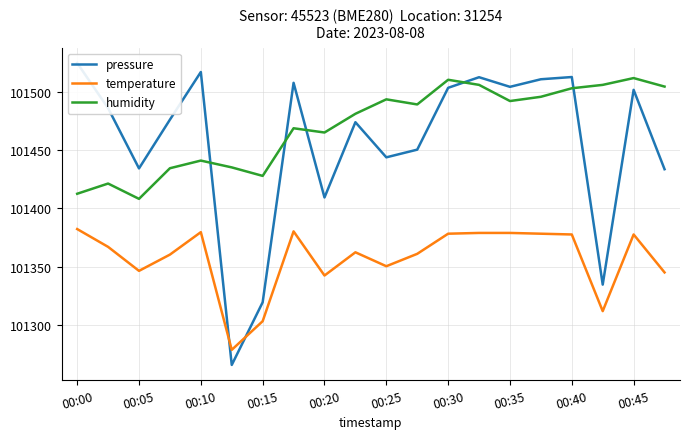

How many values in the pressure series exceed 101485?

10